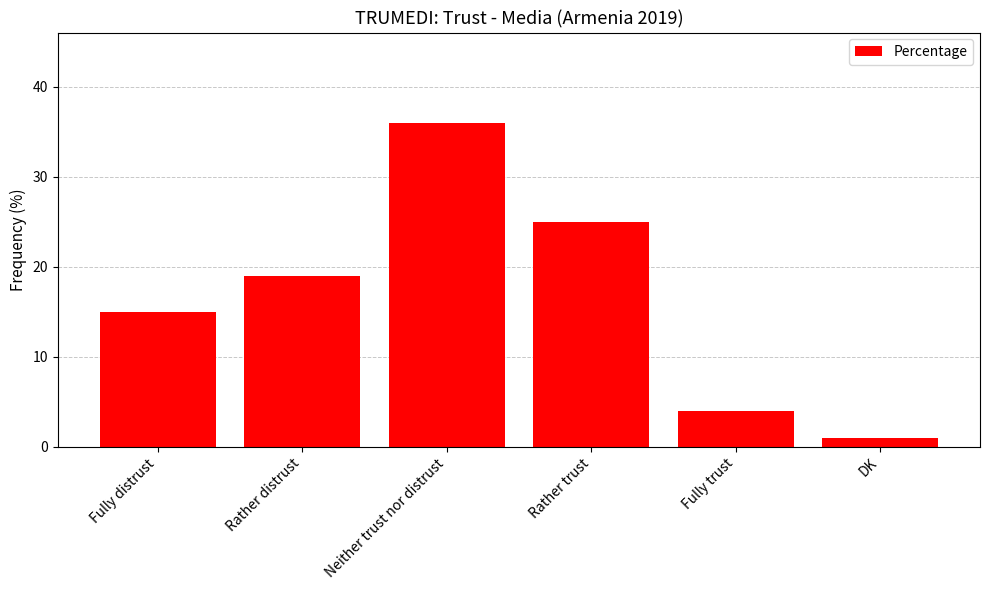

How many categories are shown in the chart?

6